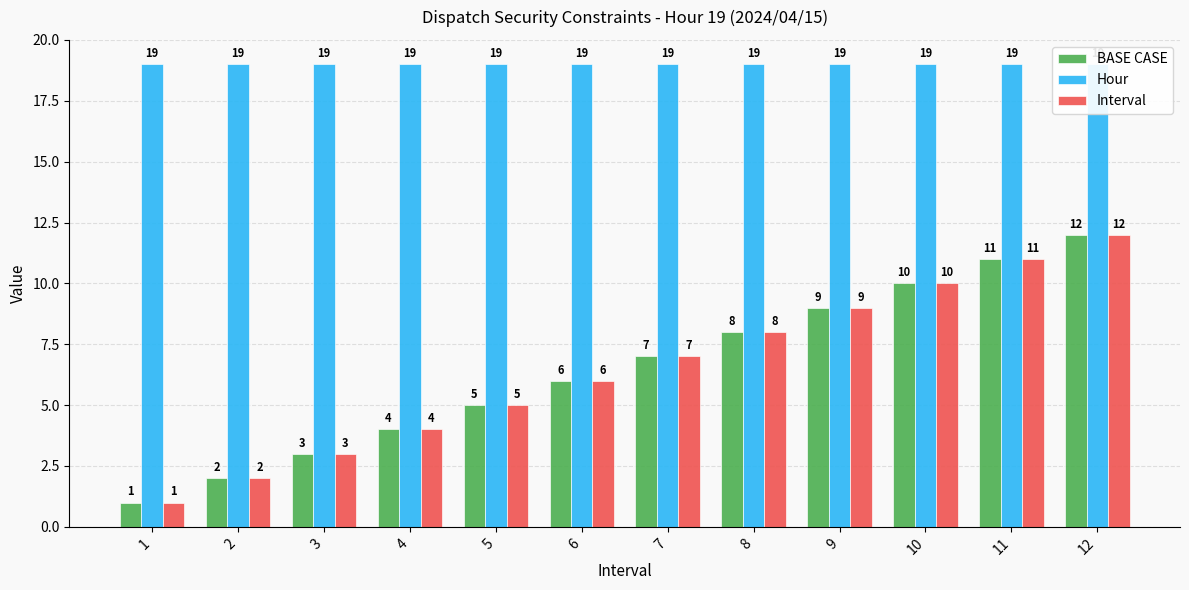

Reading left to right, transcribe all the data shown in this chart.

BASE CASE: 1	2	3	4	5	6	7	8	9	10	11	12
Hour: 19	19	19	19	19	19	19	19	19	19	19	19
Interval: 1	2	3	4	5	6	7	8	9	10	11	12